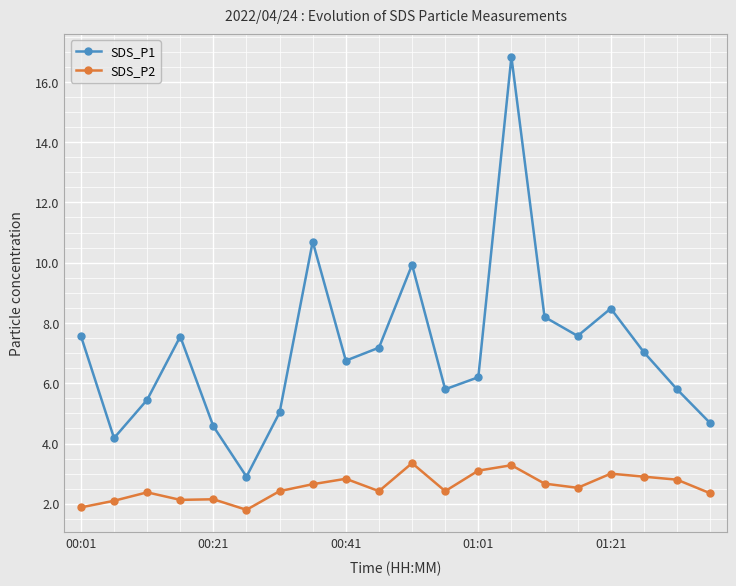

True or false: SDS_P2 and SDS_P1 intersect in this chart.

False